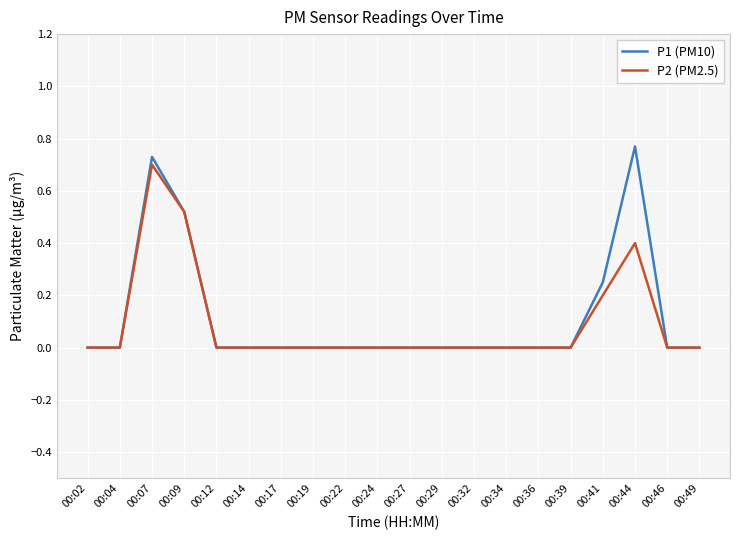

Which series has the largest range (max minus min)?

P1 (PM10)